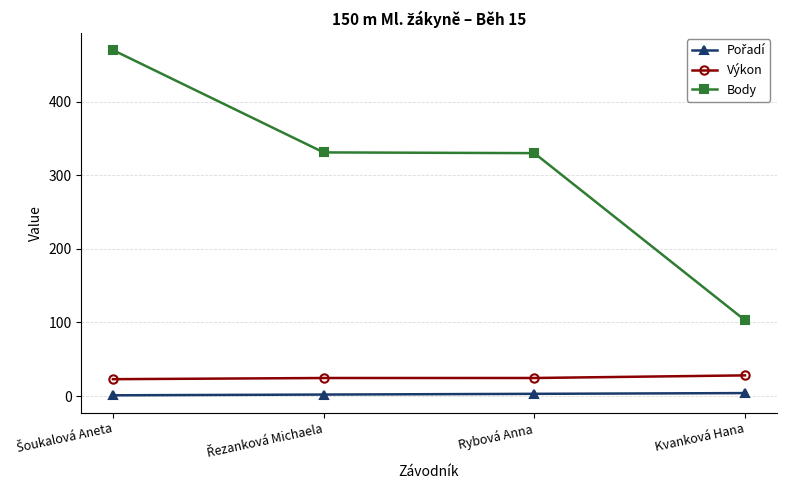

True or false: Body and Výkon cross at least once.

False